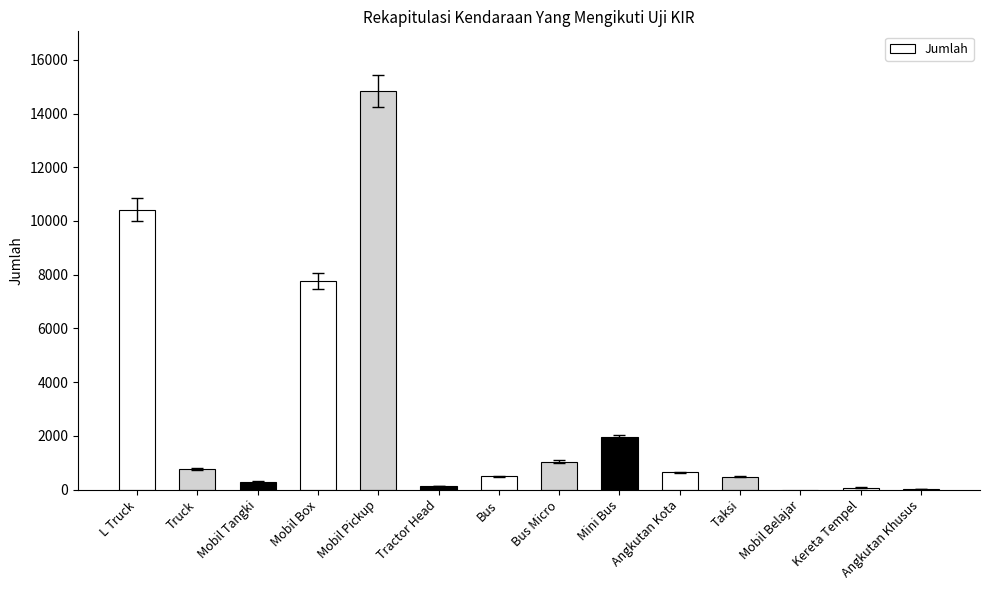

What is the ratio of the value at Bus to the value at Mobil Tangki?

1.7